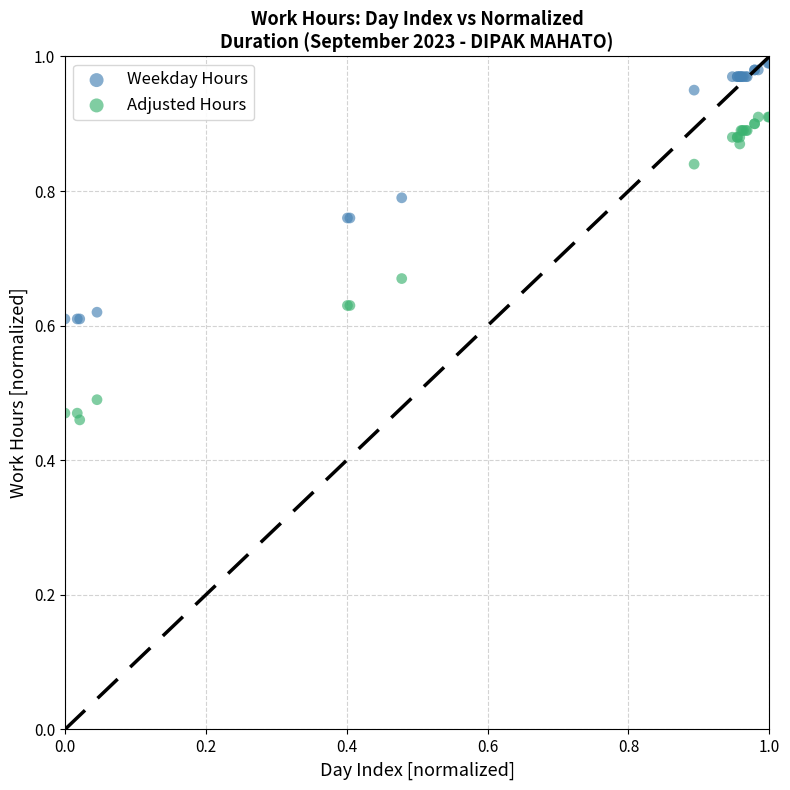

Which series contains the highest Y value?

Weekday Hours